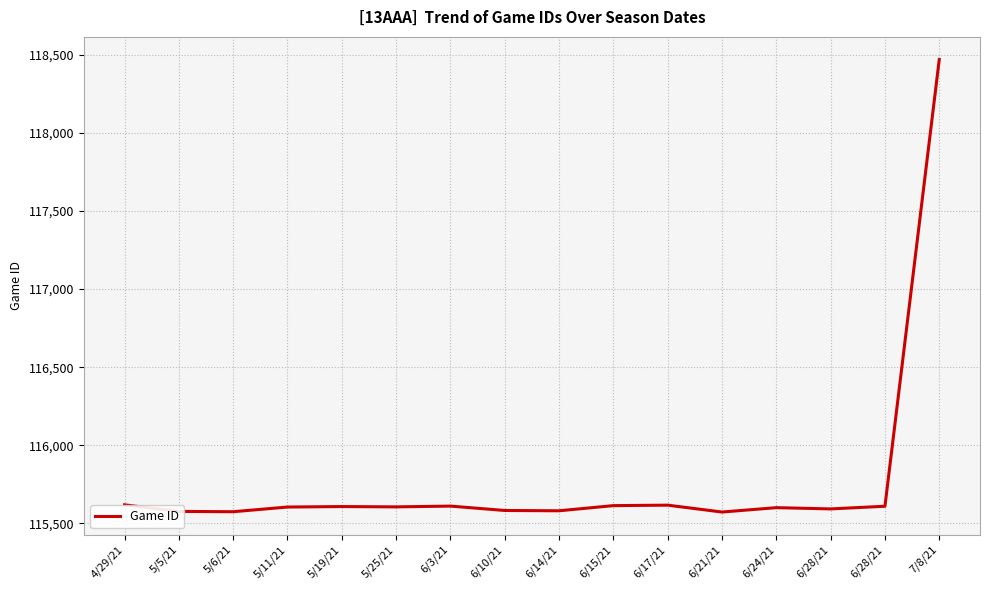

How many distinct data groups are displayed?

1